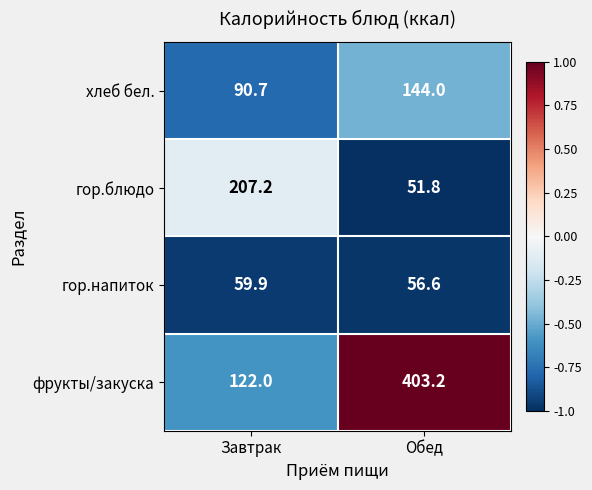

What is the difference between the highest and lowest values at Завтрак?

147.3